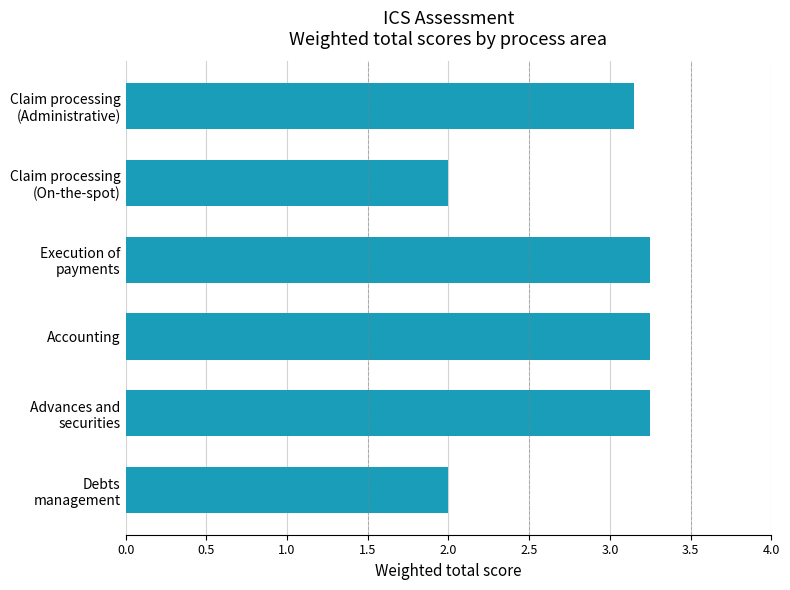

What is the minimum value shown in the chart?

2.0